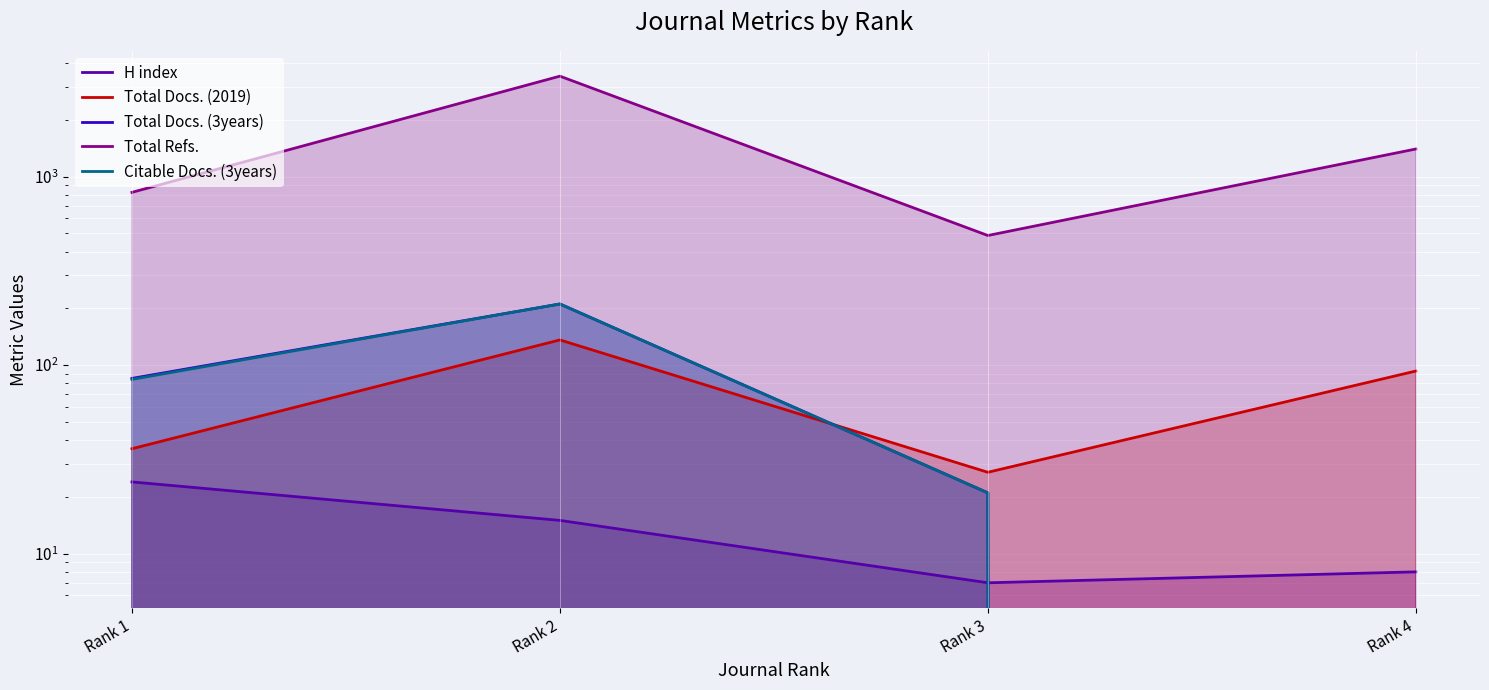

True or false: H index has more than 0 interior local peaks.

False